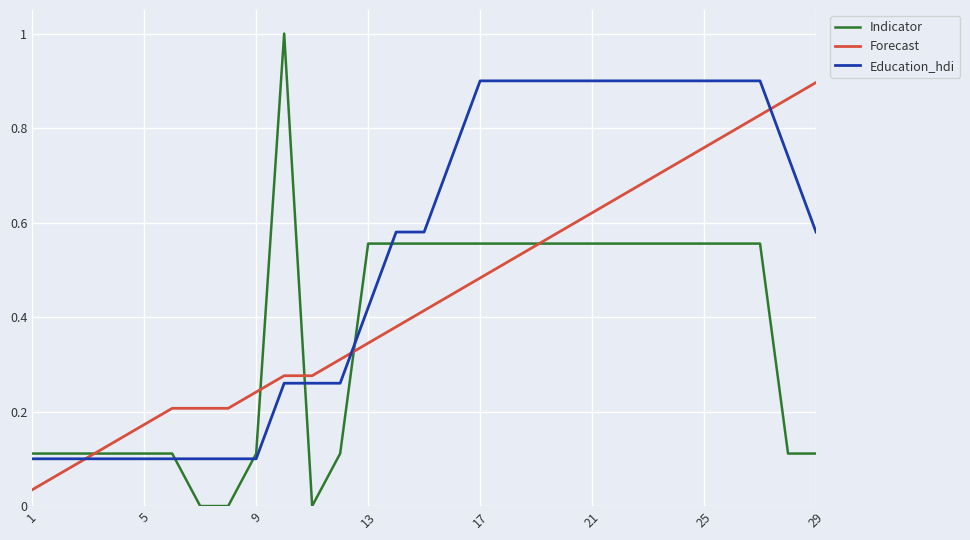

Which series has the largest total across all categories?

Education_hdi